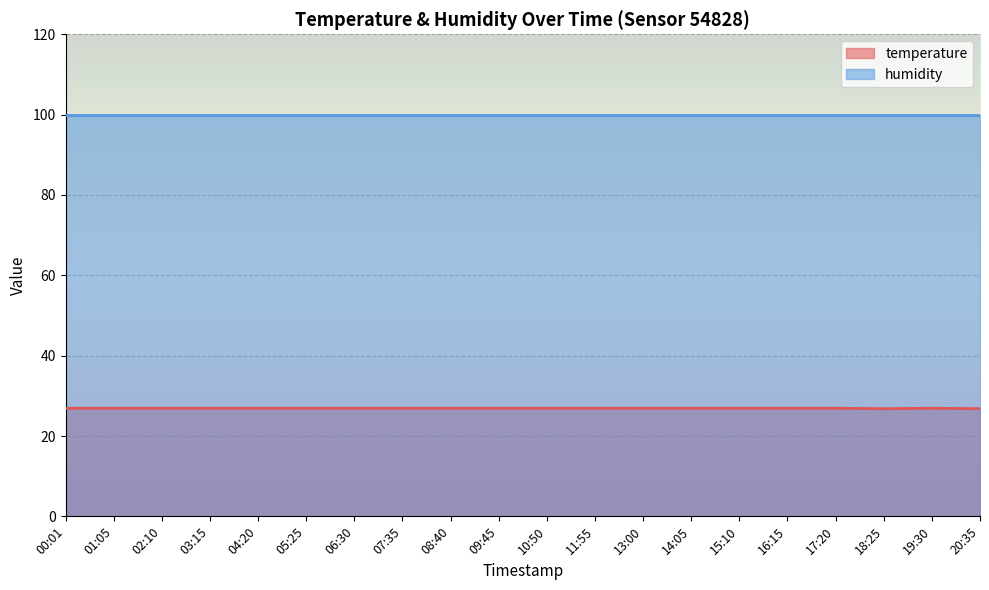

What is the minimum value shown in the chart?

26.8